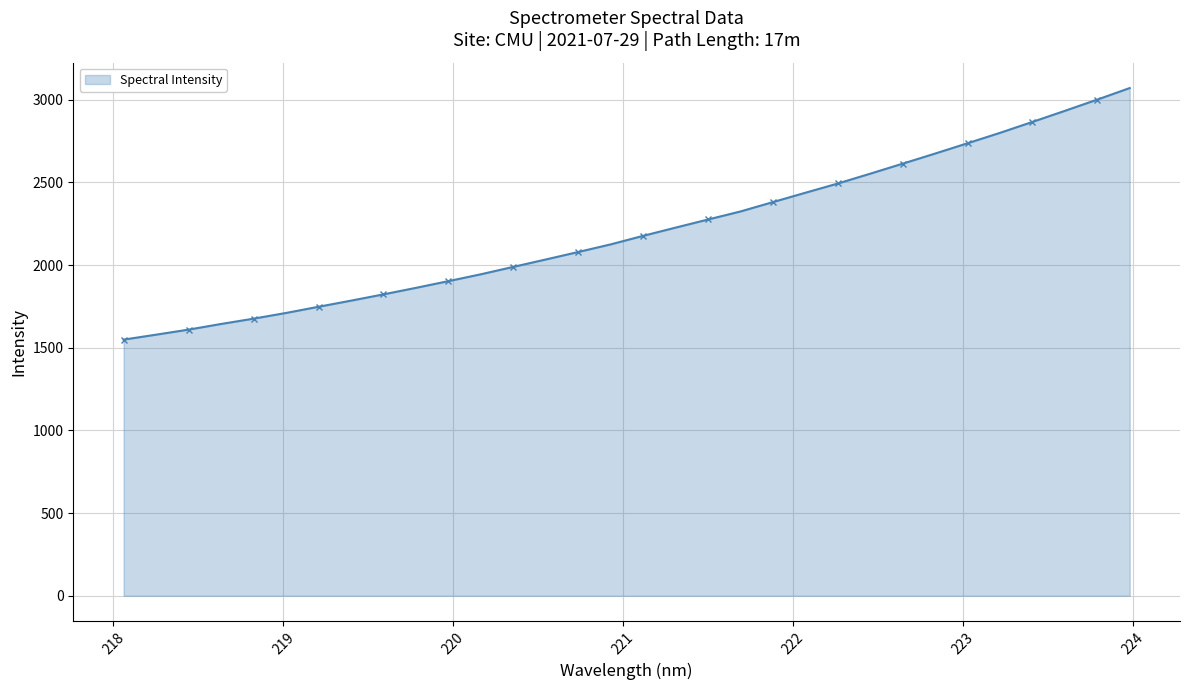

What is the value of the 26th point from the left?

2674.2